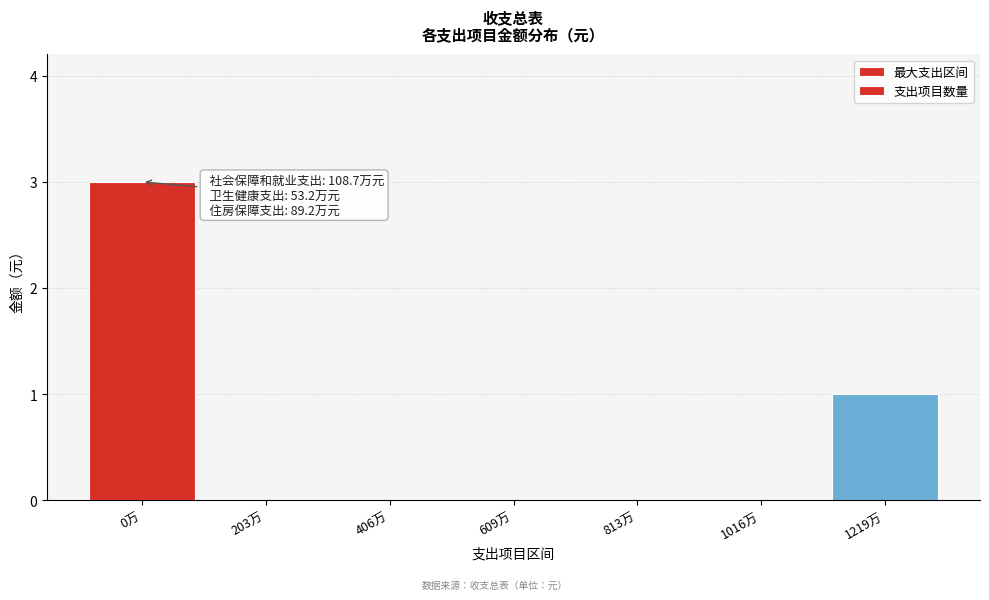

Reading right to left, list all the values displayed in this chart.

1219万=1	1016万=0	813万=0	609万=0	406万=0	203万=0	0万=3